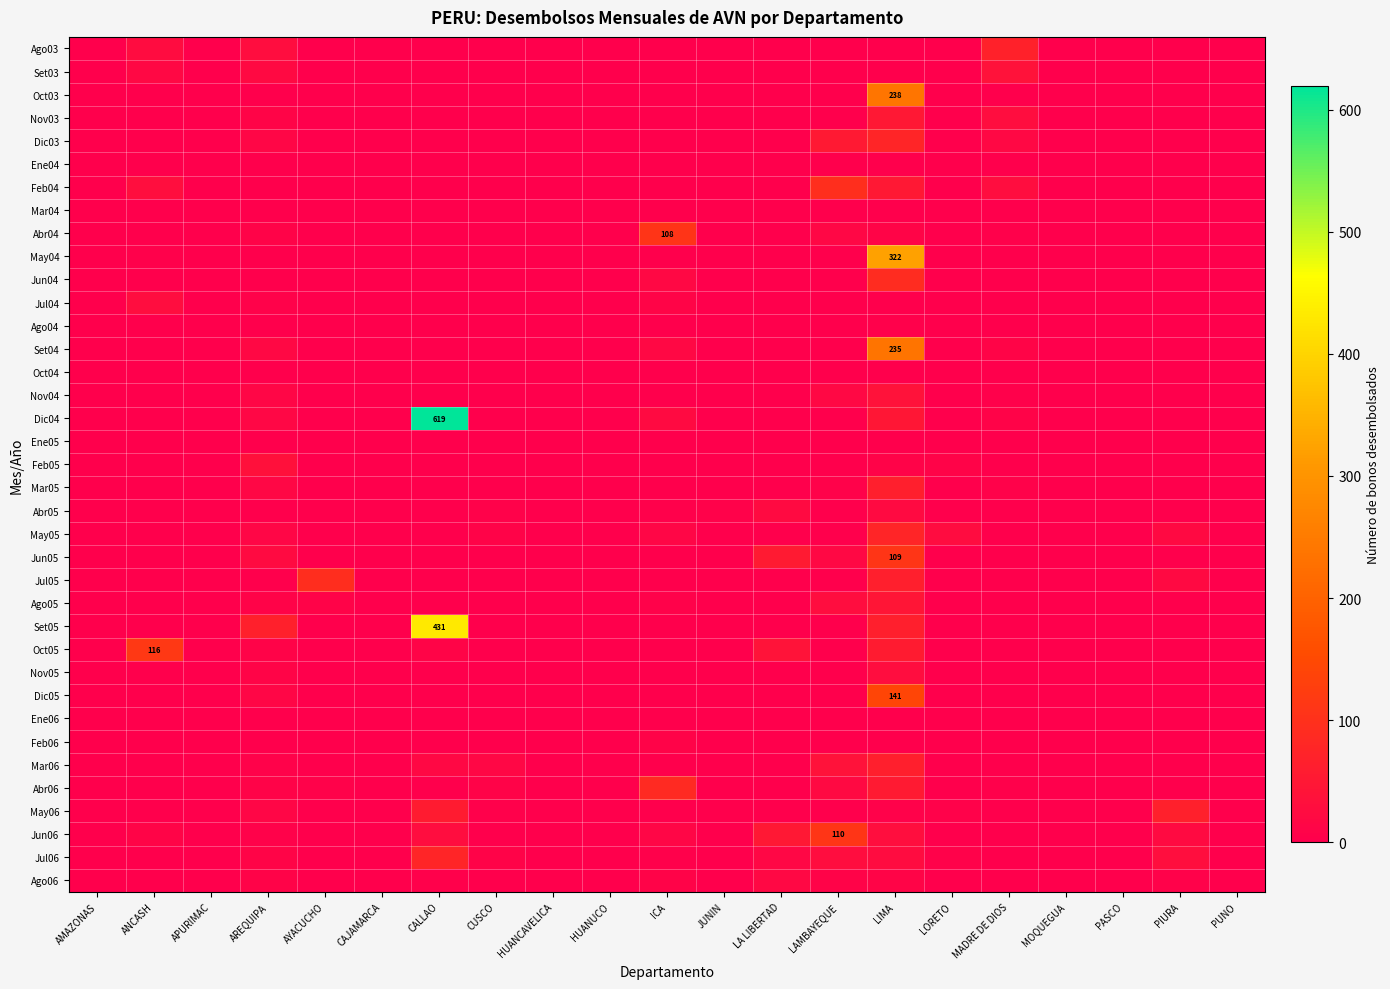

What is the difference between the maximum and minimum values in the Abr04 series?

108